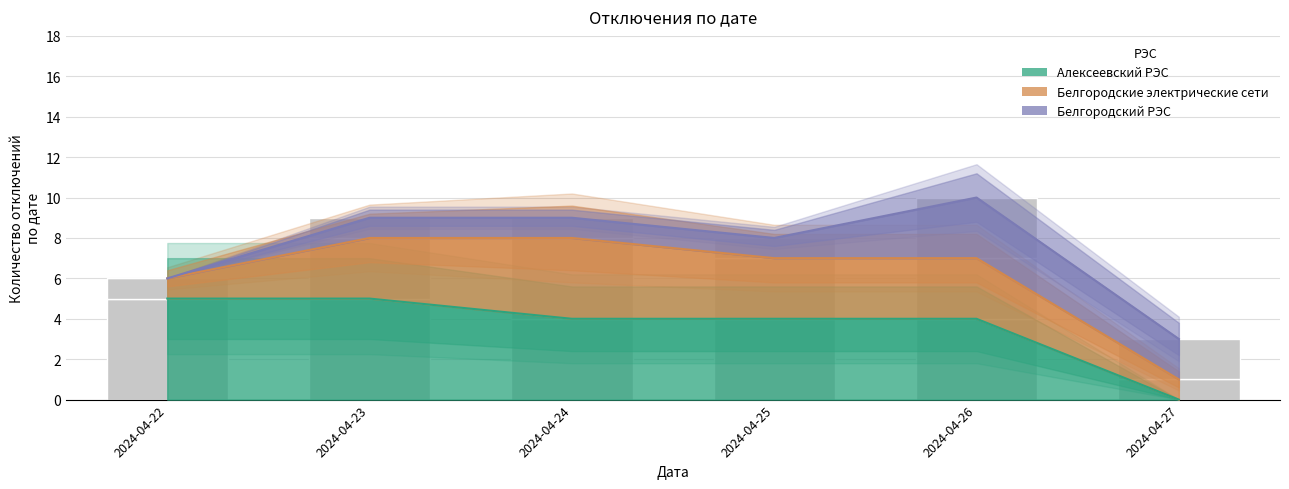

How many distinct data groups are displayed?

3